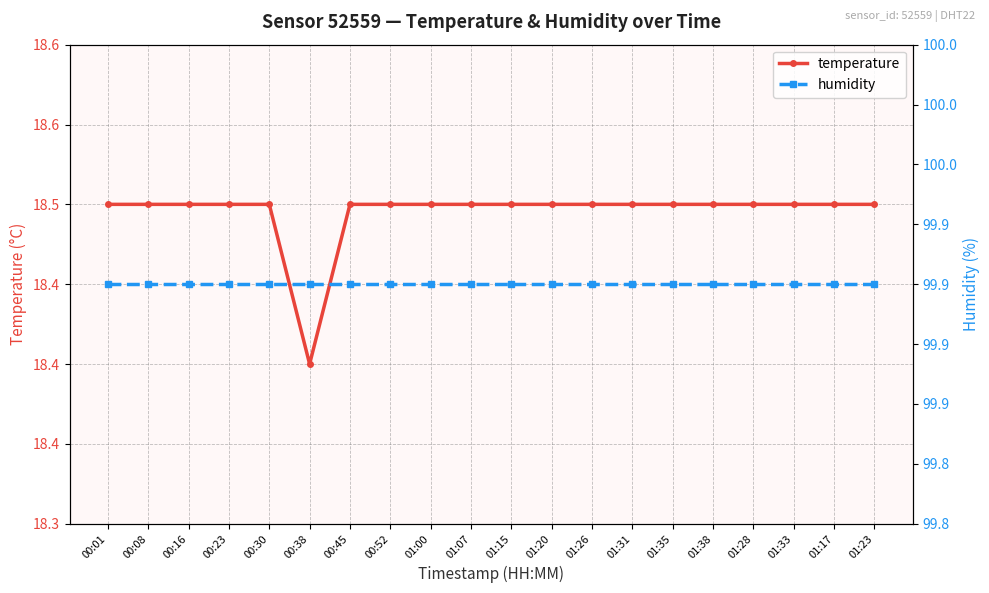

True or false: temperature has more than 1 points higher than both neighbors.

False